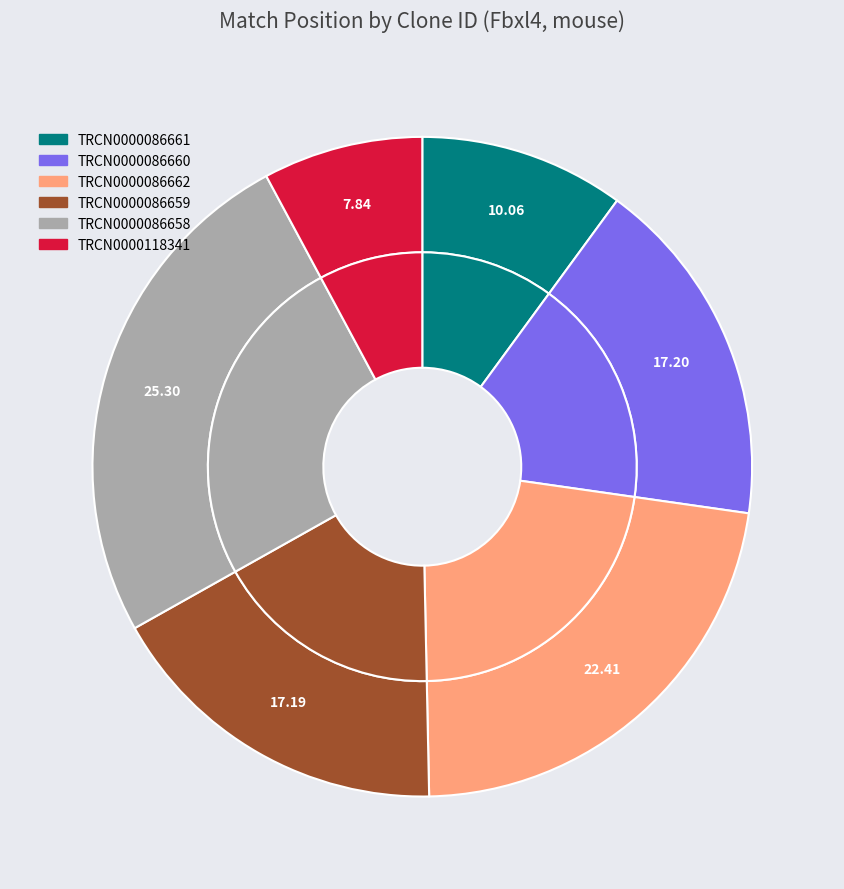

How many slices are in this pie chart?

6